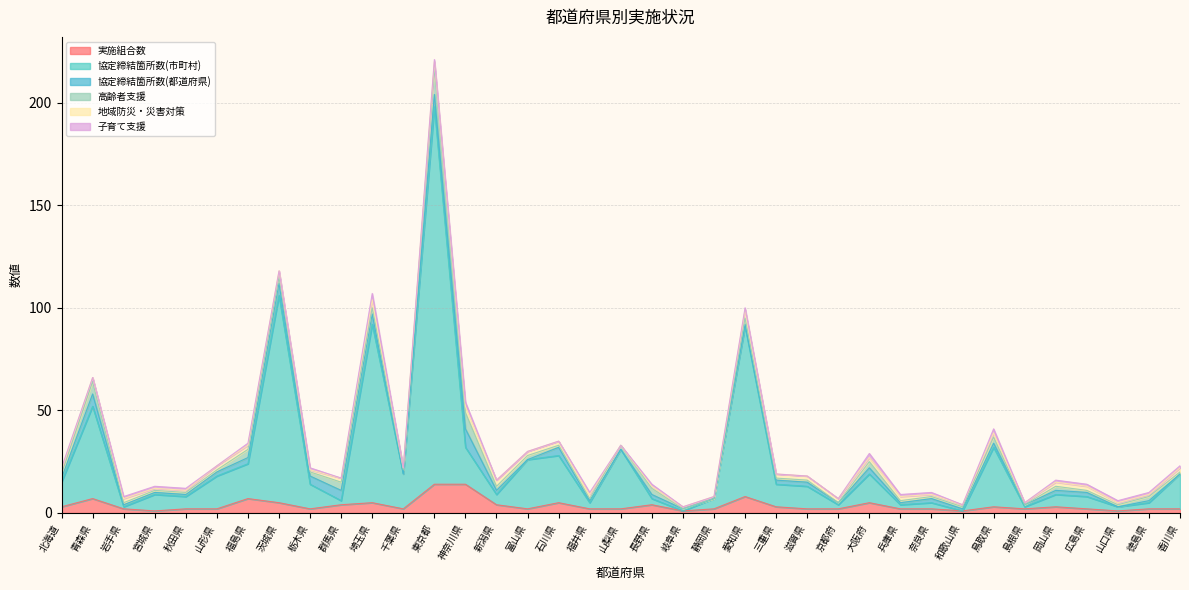

List the labels in order of 子育て支援 value, largest first.

埼玉県, 神奈川県, 大阪府, 鳥取県, 北海道, 岩手県, 宮城県, 秋田県, 福島県, 栃木県, 東京都, 福井県, 長野県, 愛知県, 兵庫県, 奈良県, 岡山県, 広島県, 山口県, 徳島県, 香川県, 青森県, 山形県, 茨城県, 群馬県, 千葉県, 新潟県, 富山県, 石川県, 山梨県, 岐阜県, 静岡県, 三重県, 滋賀県, 京都府, 和歌山県, 島根県